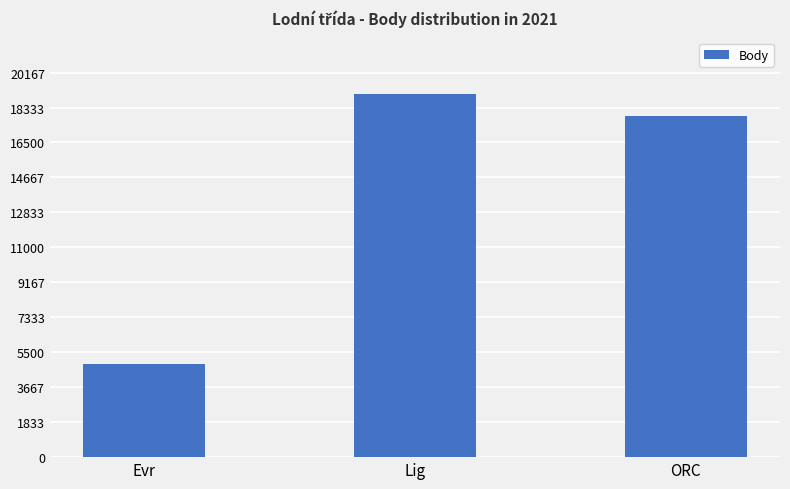

List the labels in order of value, largest first.

Lig, ORC, Evr